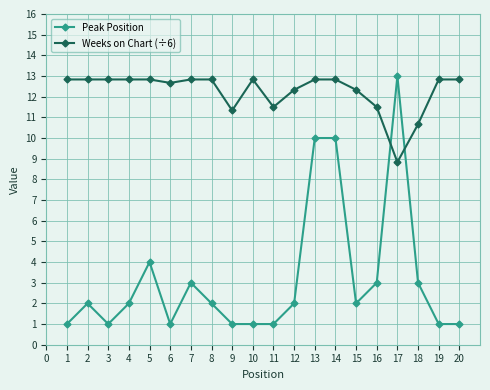

Is it true that Weeks on Chart (÷6) equals 12.8 at 4?

True